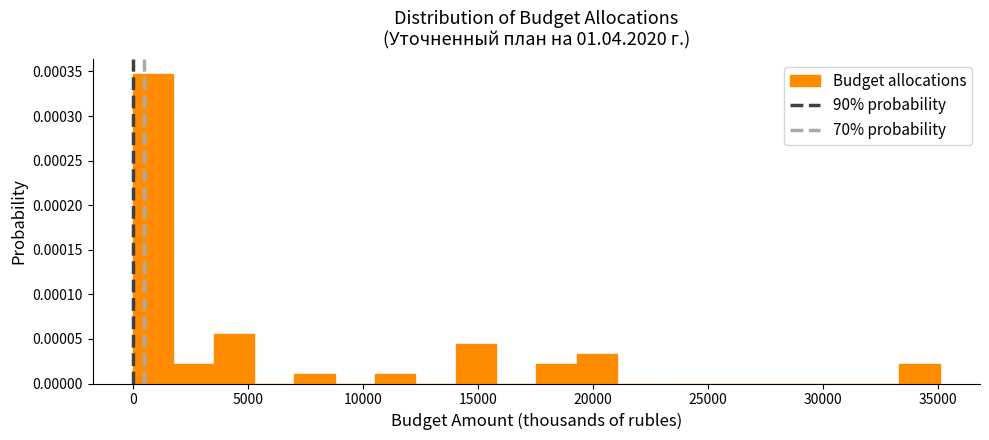

Around what value on the x-axis is the tallest bar? Give the approximate position of its centre, as read against the axis.

1000